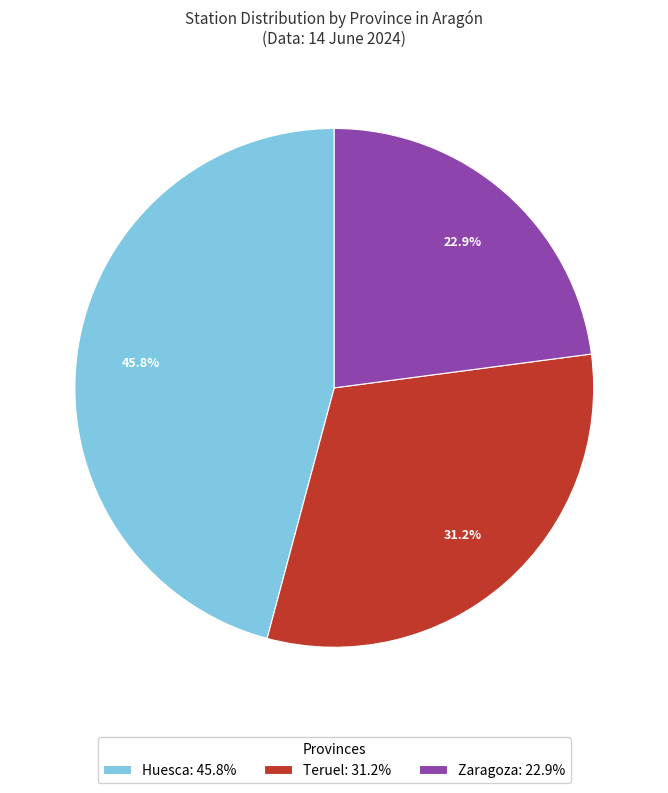

Is there any slice that represents more than half of the pie?

No